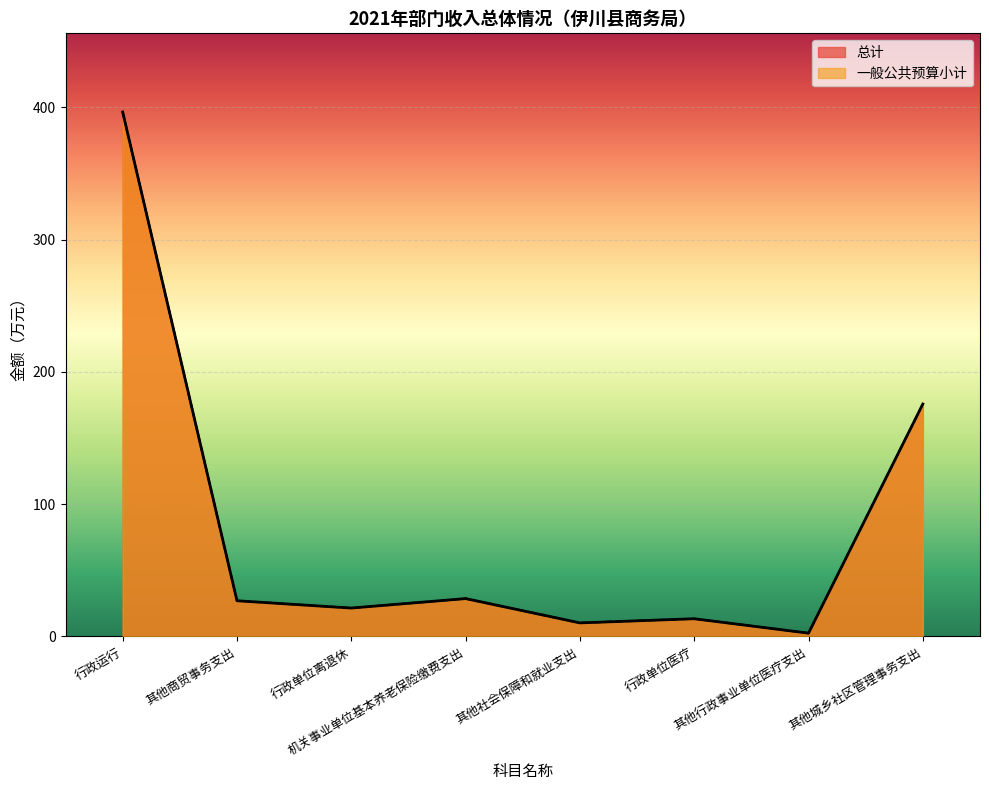

At which label does 总计 first exceed 27?

行政运行